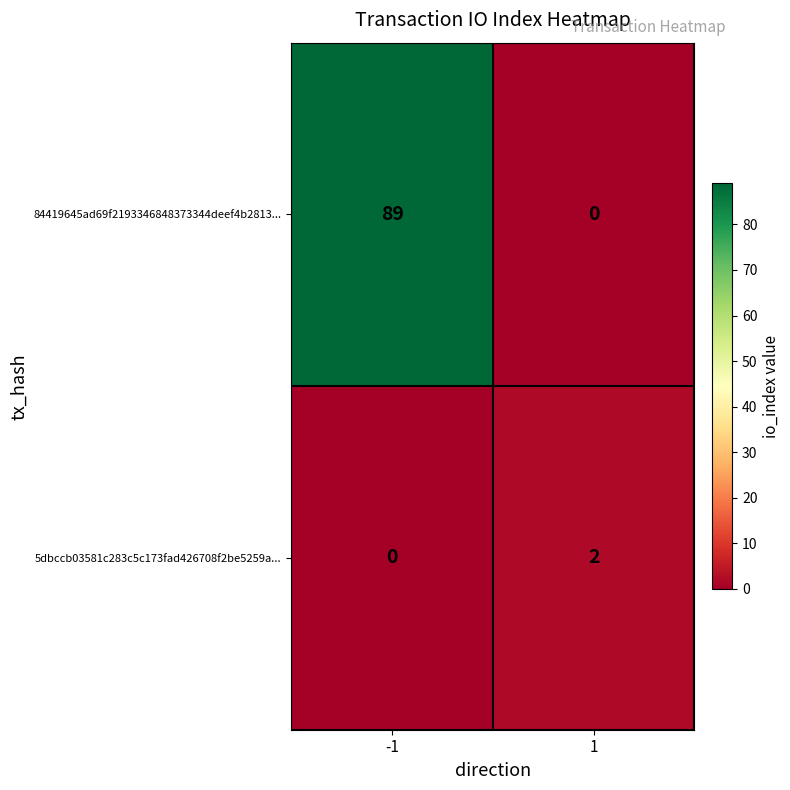

Which series has the widest spread of values?

84419645ad69f2193346848373344deef4b2813...